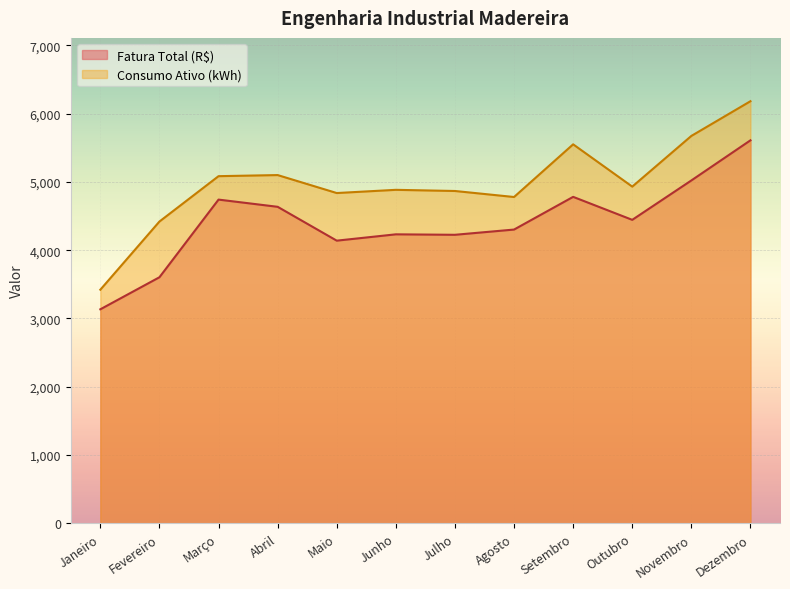

What is the difference between the maximum and minimum values in the Fatura Total (R$) series?

2473.4